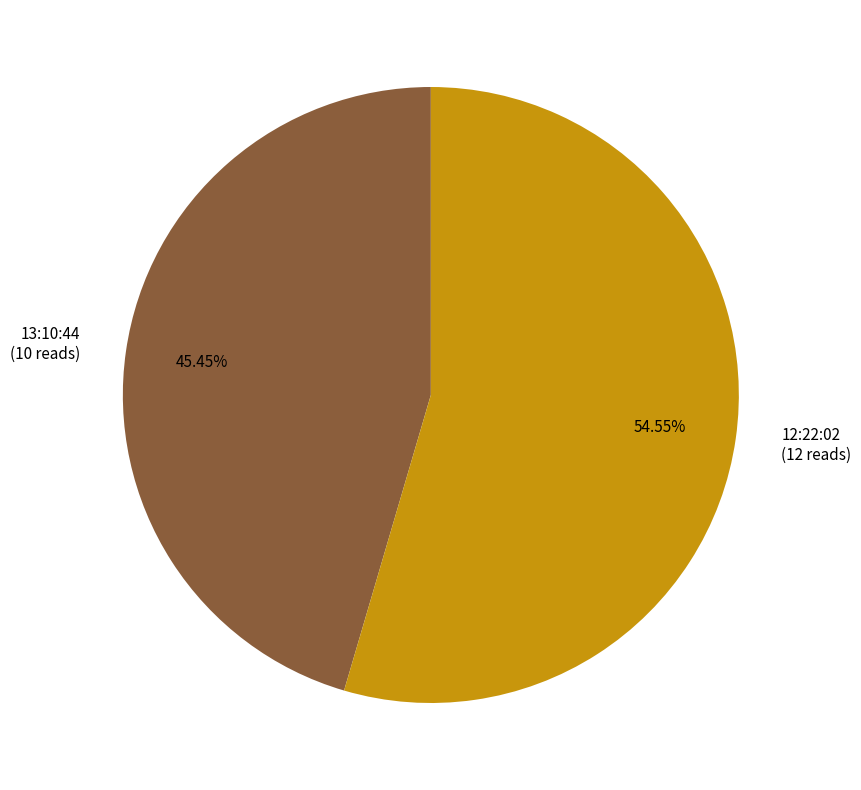

Rank the categories by value from lowest to highest.

13:10:44, 12:22:02